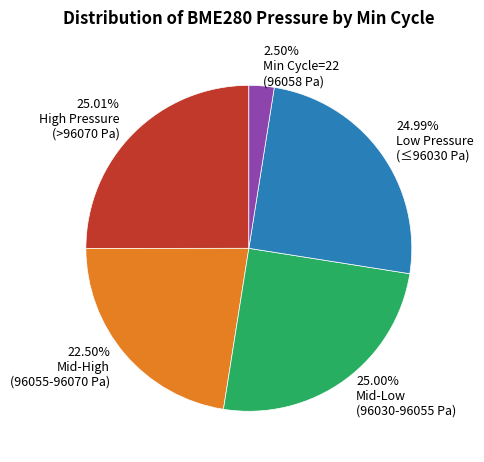

What is the ratio of the value at 25.00% Mid-Low (96030-96055 Pa) to the value at 2.50% Min Cycle=22 (96058 Pa)?

10.0